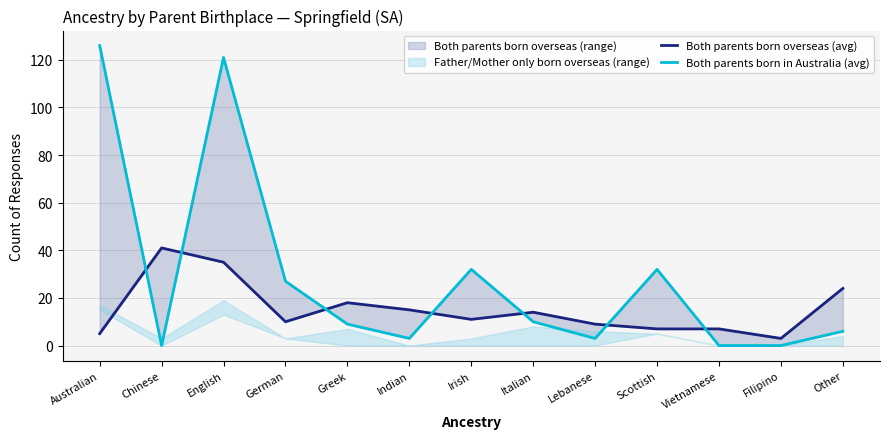

What is the label of the 5th point from the left?

Greek